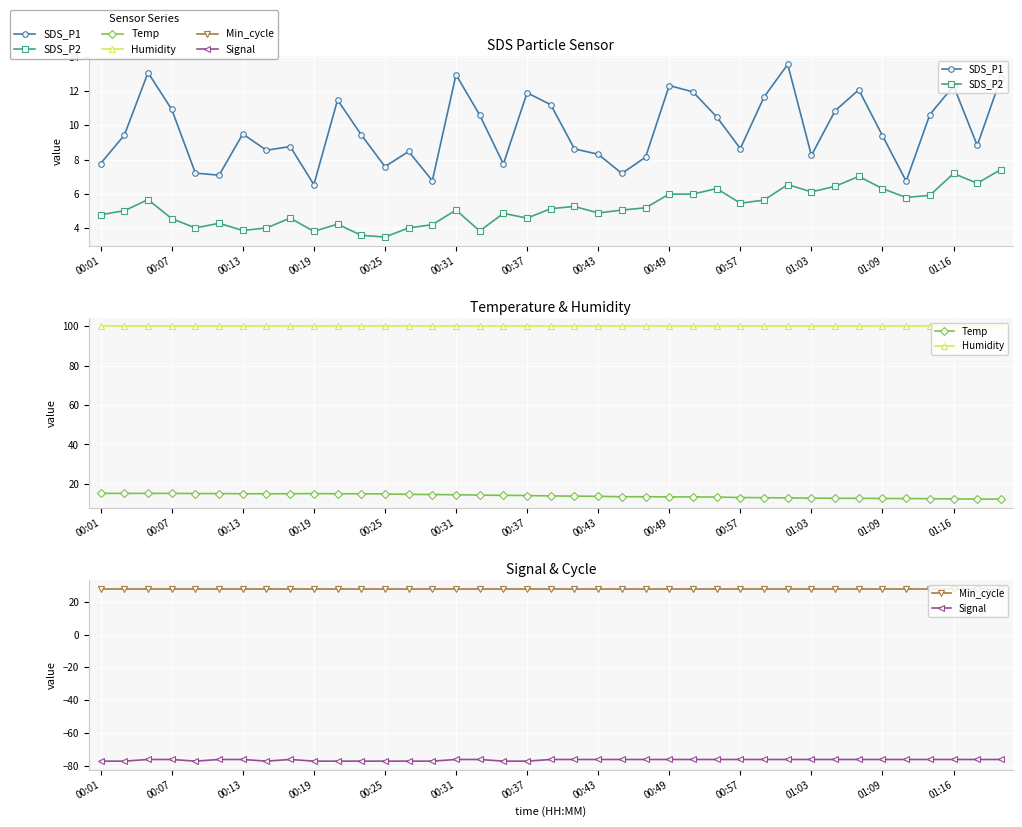

Reading left to right, list all the values displayed in this chart.

SDS_P1: 7.8	9.4	13.1	10.9	7.2	7.1	9.5	8.6	8.8	6.5	11.5	9.4	7.6	8.5	6.8	12.9	10.6	7.8	11.9	11.2	8.6	8.3	7.2	8.2	12.3	11.9	10.5	8.7	11.7	13.6	8.2	10.8	12.1	9.4	6.8	10.6	12.3	8.8	12.8
SDS_P2: 4.8	5.0	5.7	4.6	4.0	4.3	3.9	4.0	4.6	3.8	4.2	3.6	3.5	4.0	4.2	5.1	3.9	4.9	4.6	5.2	5.3	4.9	5.1	5.2	6.0	6.0	6.3	5.5	5.7	6.5	6.1	6.5	7.0	6.3	5.8	5.9	7.2	6.6	7.4
Temp: 15.2	15.2	15.2	15.2	15.1	15.1	15.0	15.0	15.0	15.1	15.0	15.0	14.9	14.7	14.6	14.5	14.3	14.2	14.1	13.9	13.8	13.7	13.5	13.5	13.4	13.4	13.3	13.1	13.0	12.9	12.8	12.7	12.7	12.6	12.6	12.5	12.4	12.3	12.3
Humidity: 99.9	99.9	99.9	99.9	99.9	99.9	99.9	99.9	99.9	99.9	99.9	99.9	99.9	99.9	99.9	99.9	99.9	99.9	99.9	99.9	99.9	99.9	99.9	99.9	99.9	99.9	99.9	99.9	99.9	99.9	99.9	99.9	99.9	99.9	99.9	99.9	99.9	99.9	99.9
Min_cycle: 28.0	28.0	28.0	28.0	28.0	28.0	28.0	28.0	28.0	28.0	28.0	28.0	28.0	28.0	28.0	28.0	28.0	28.0	28.0	28.0	28.0	28.0	28.0	28.0	28.0	28.0	28.0	28.0	28.0	28.0	28.0	28.0	28.0	28.0	28.0	28.0	28.0	28.0	28.0
Signal: -77.0	-77.0	-76.0	-76.0	-77.0	-76.0	-76.0	-77.0	-76.0	-77.0	-77.0	-77.0	-77.0	-77.0	-77.0	-76.0	-76.0	-77.0	-77.0	-76.0	-76.0	-76.0	-76.0	-76.0	-76.0	-76.0	-76.0	-76.0	-76.0	-76.0	-76.0	-76.0	-76.0	-76.0	-76.0	-76.0	-76.0	-76.0	-76.0